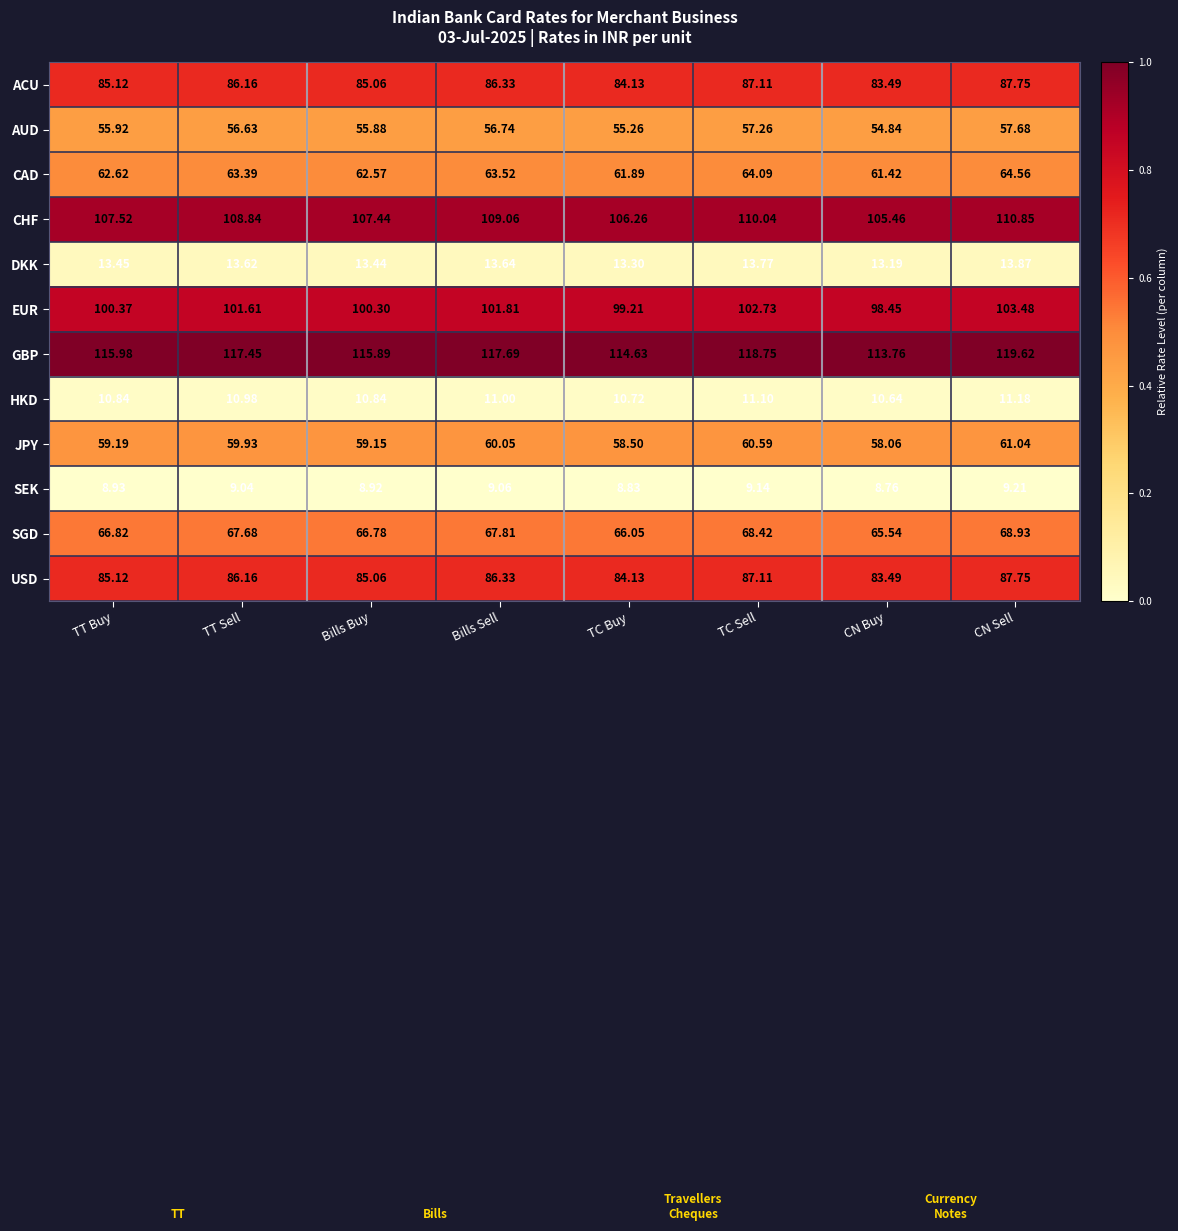

Which category has the lowest value across all series?

CN Buy